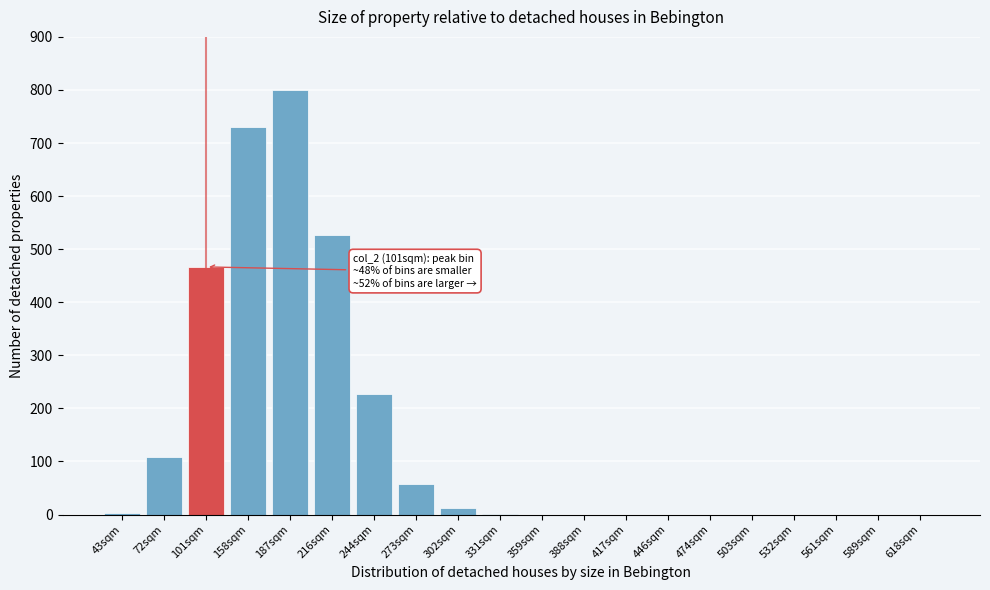

Approximately how many times larger is the value at 244sqm compared to 273sqm?

4.0